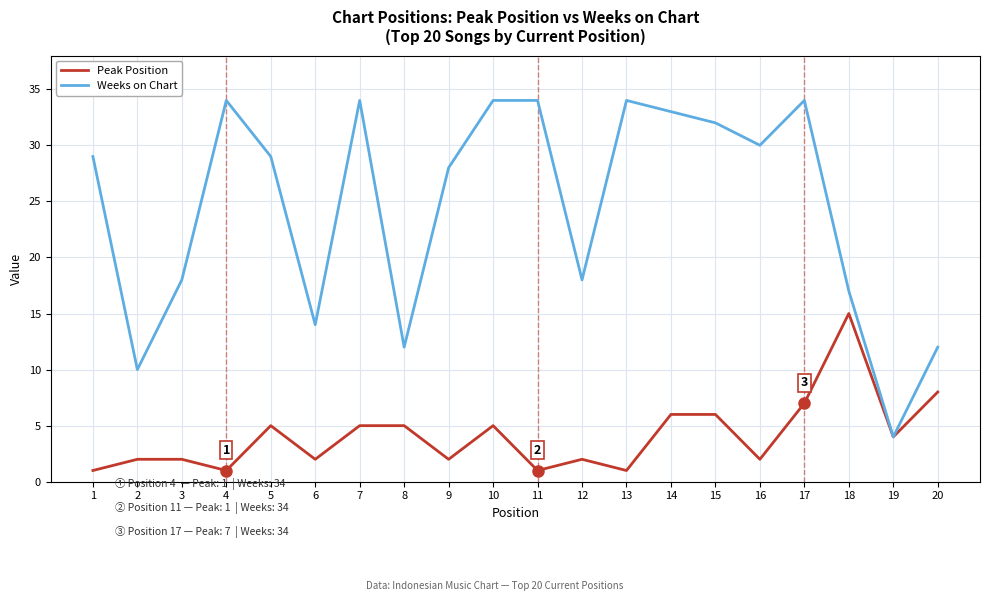

At which label does Peak Position reach its peak?

18